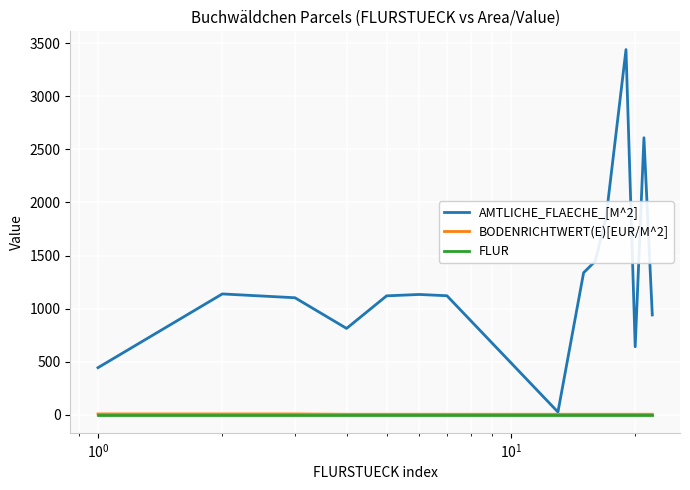

Which series has the largest range (max minus min)?

AMTLICHE_FLAECHE_[M^2]